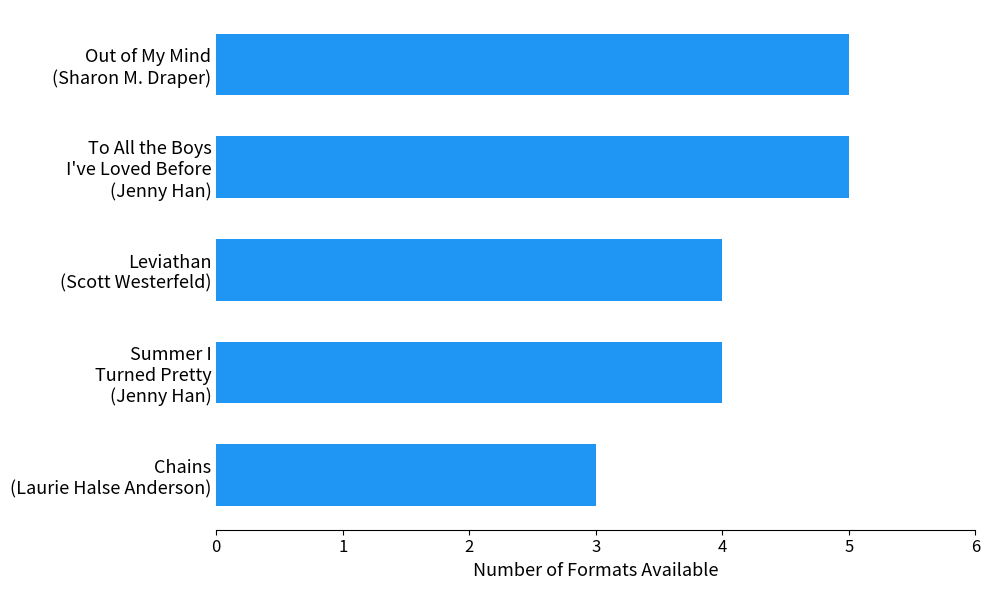

Reading bottom to top, extract all data points from this chart.

3	4	4	5	5